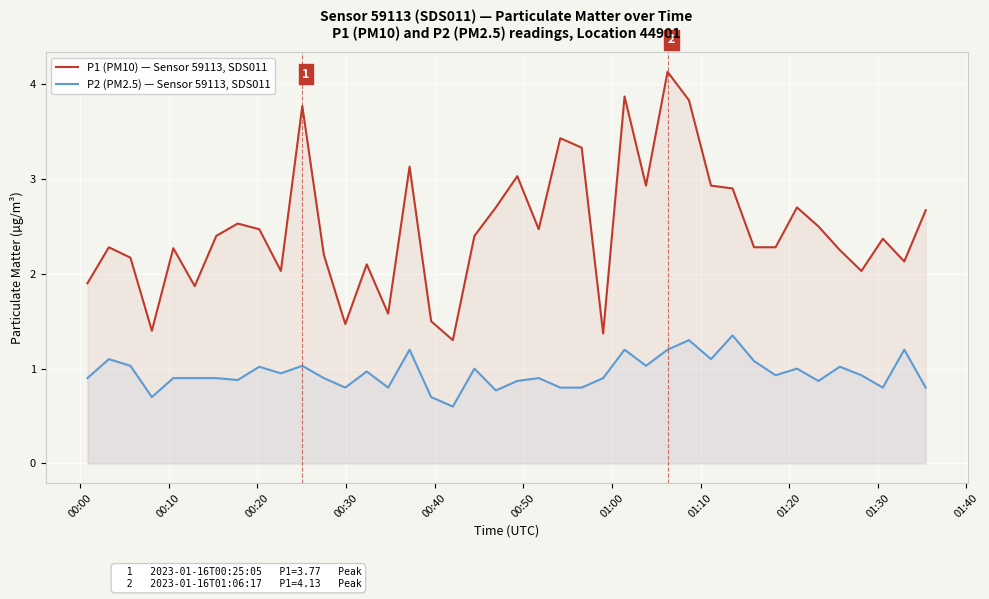

True or false: P1 (PM10) — Sensor 59113, SDS011 and P2 (PM2.5) — Sensor 59113, SDS011 intersect in this chart.

False